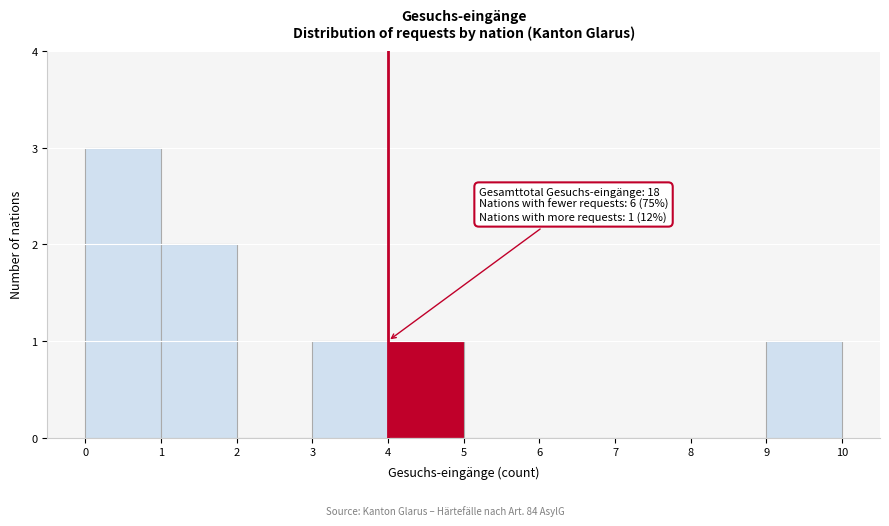

Over which range of the x-axis is the bar tallest?

0 to 1